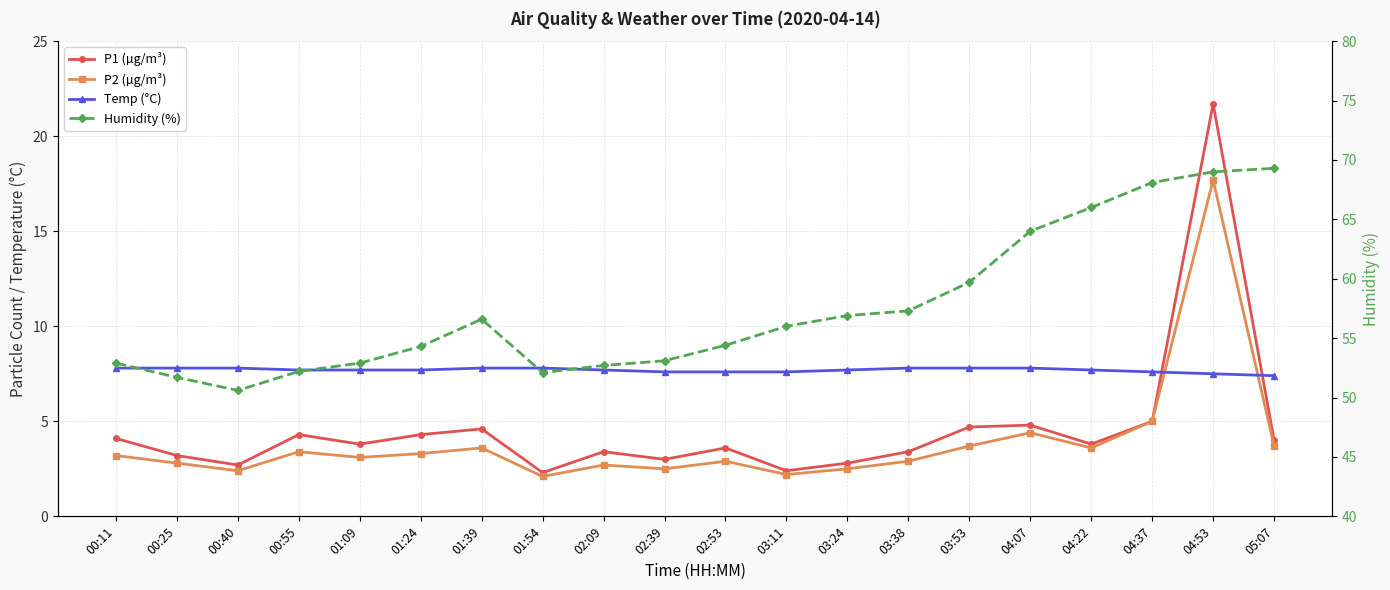

True or false: P2 (µg/m³) has more than 0 points higher than both neighbors.

True